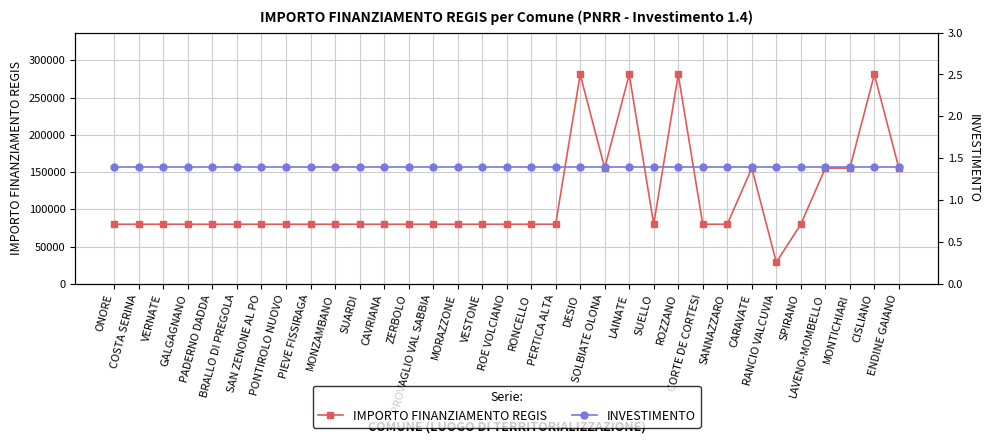

What is the approximate value of IMPORTO FINANZIAMENTO REGIS at COSTA SERINA?

79922